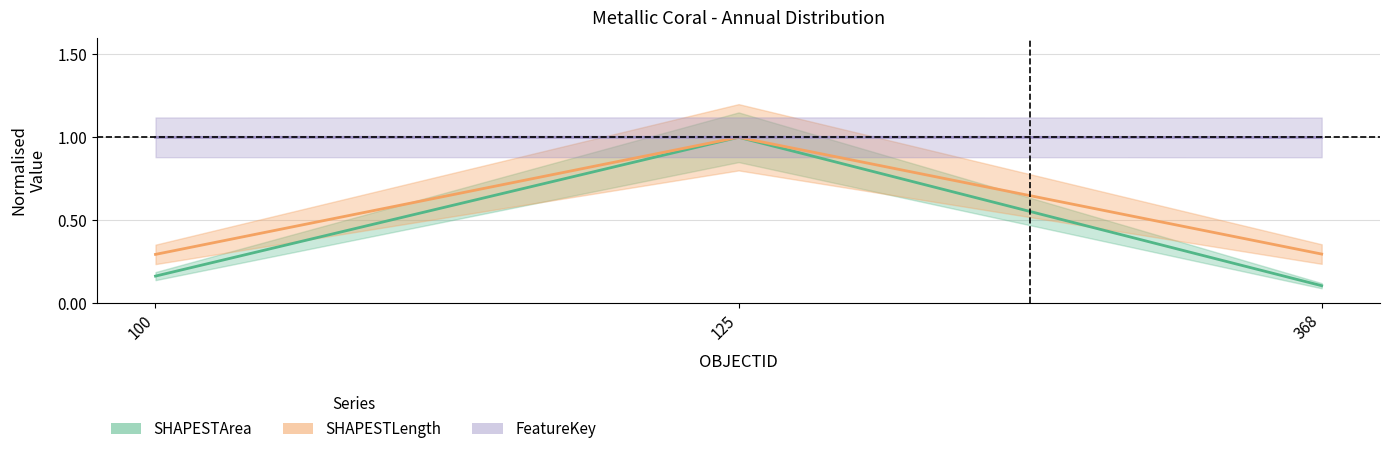

Does the chart have visible grid lines?

Yes